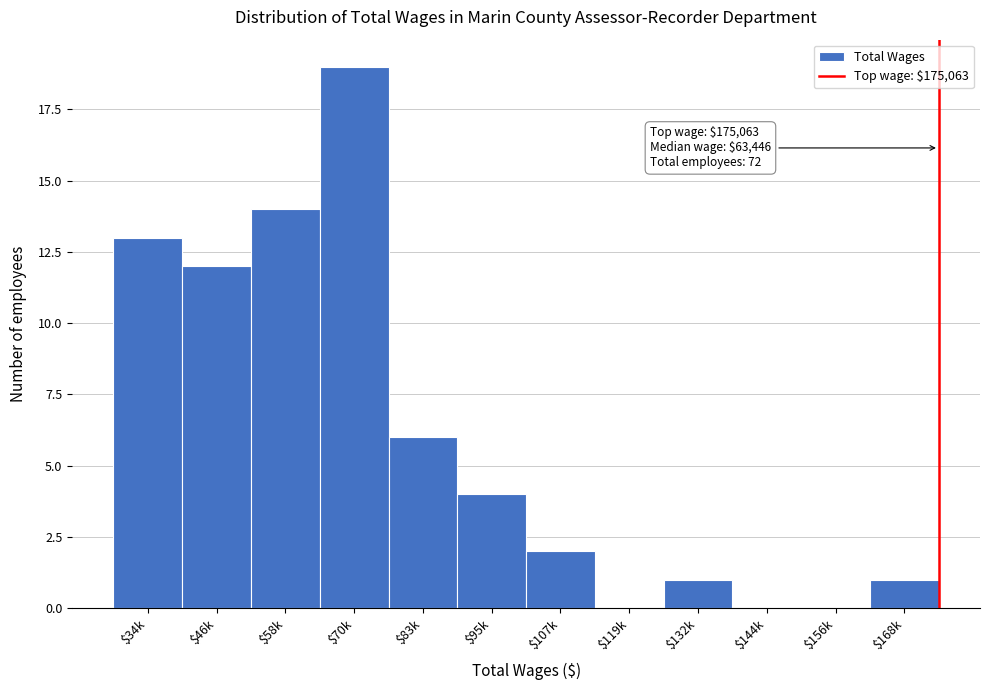

The chart shows a value of 1 at $132k. True or false?

True